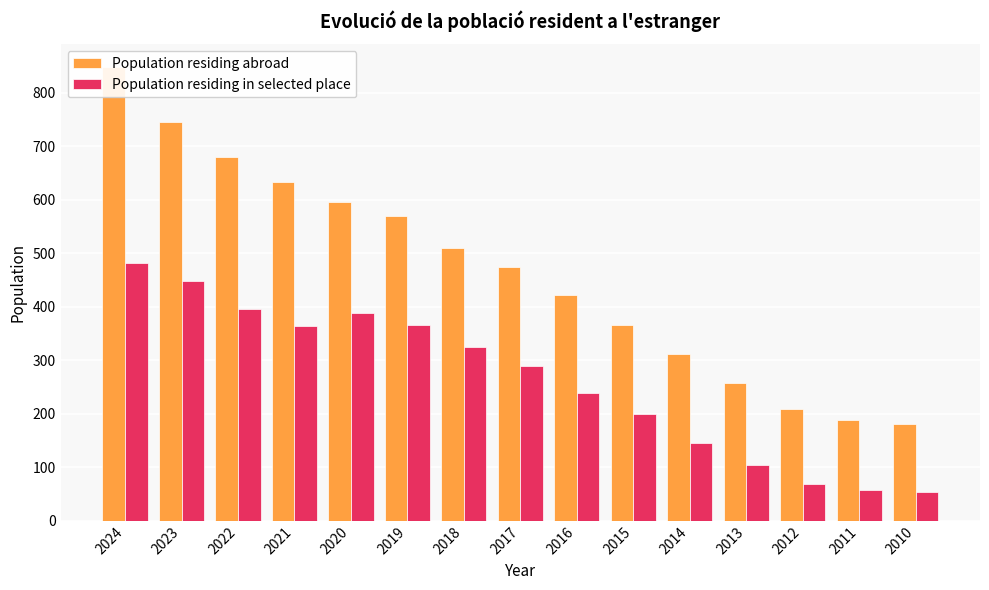

How many series are shown in this chart?

2